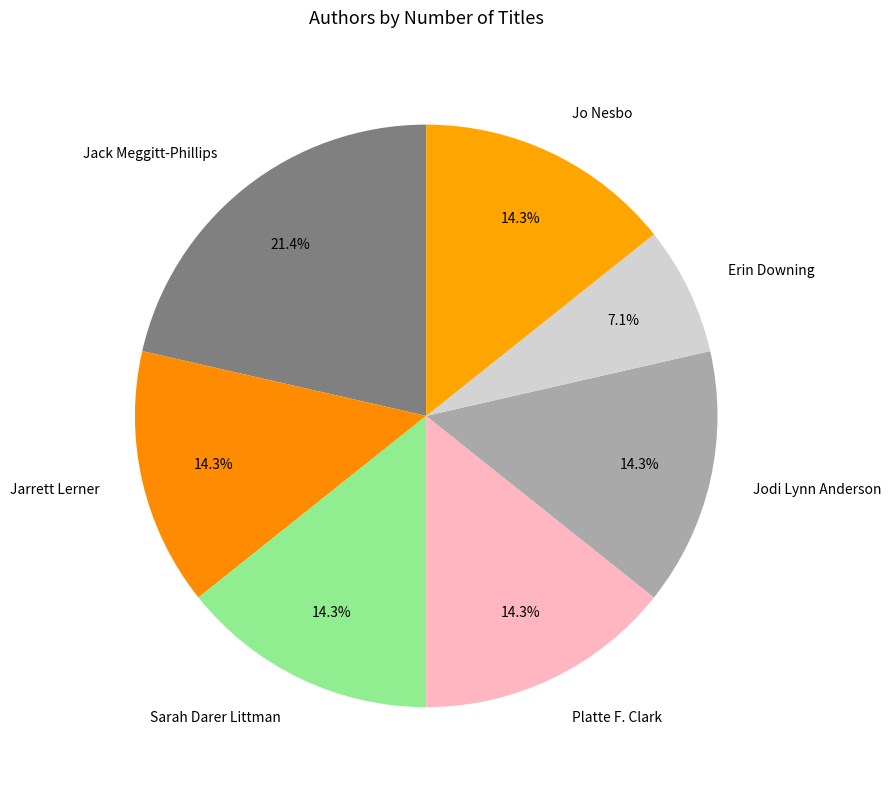

Is Jodi Lynn Anderson the majority of the pie?

No